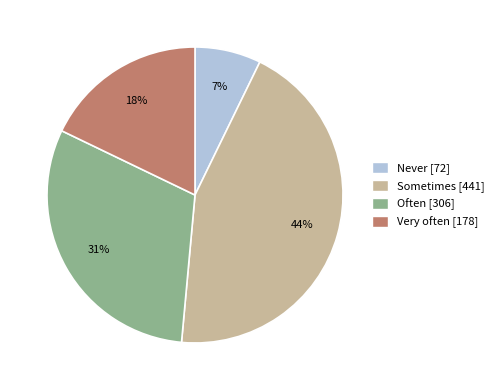

What percentage is the Very often slice, to the nearest percent?

18%